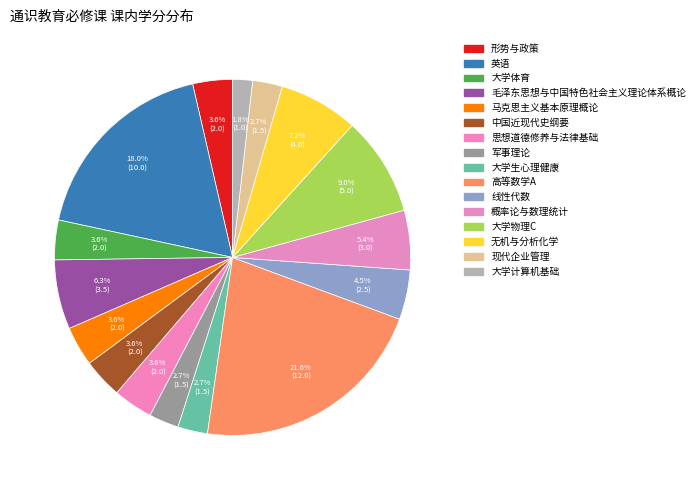

Do 马克思主义基本原理概论 and 形势与政策 together represent more than half of the pie?

No